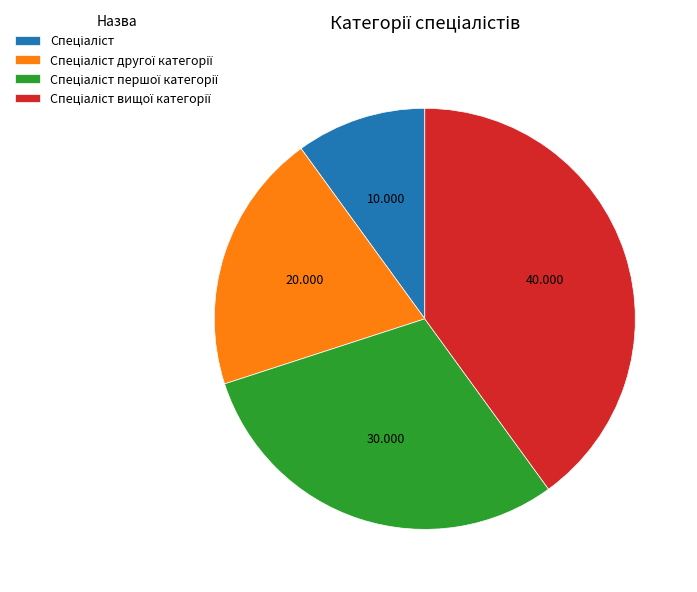

Is there any slice that represents more than half of the pie?

No